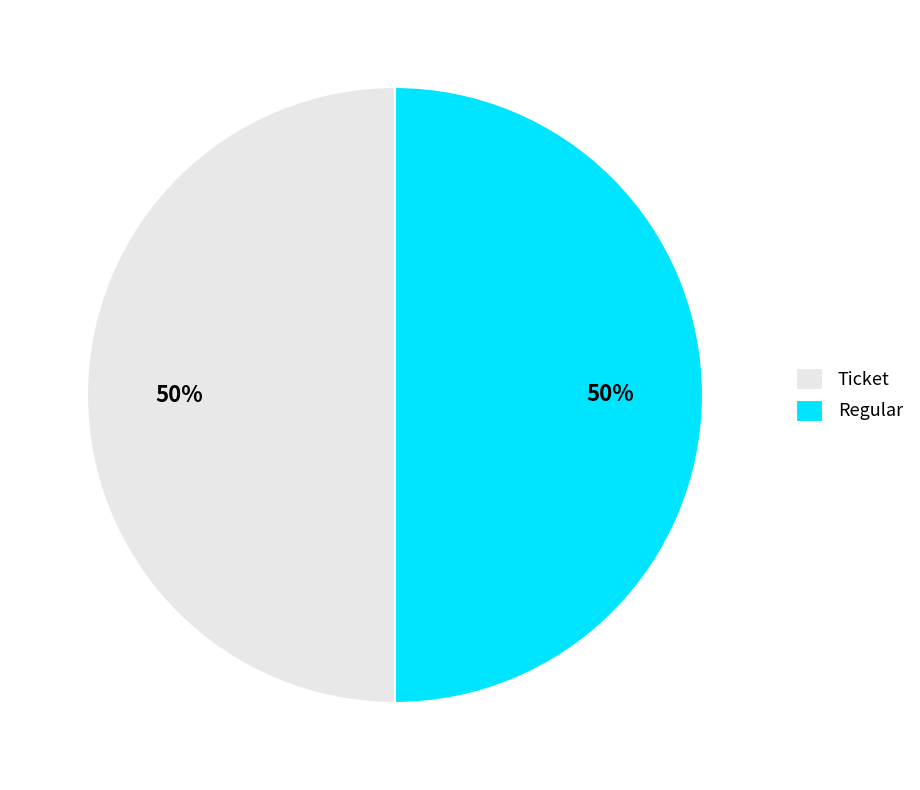

Is it true that Regular is 45% of the pie?

False